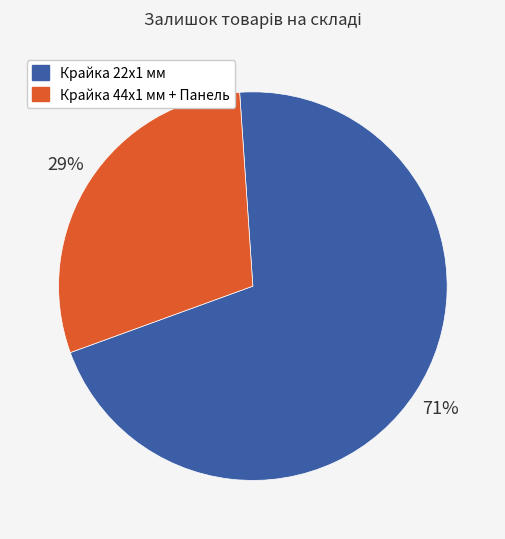

To the nearest percent, what is the average slice percentage?

50%